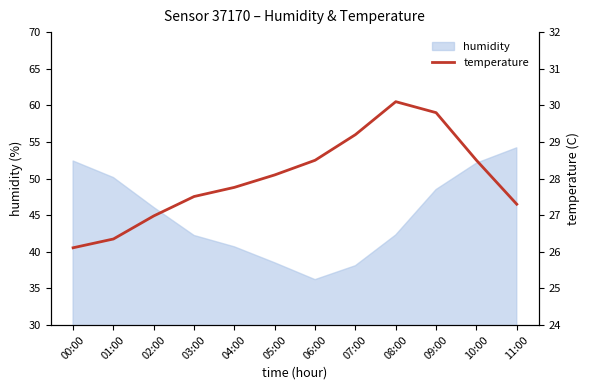

At which category does the data reach its first local peak?

08:00